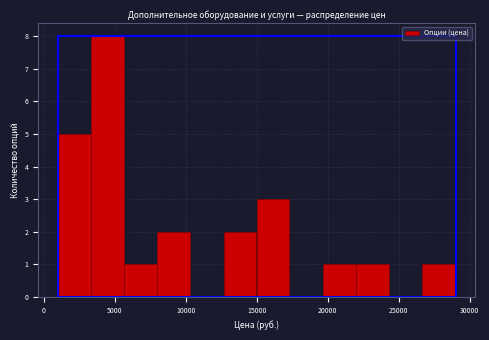

Over which range of the x-axis is the bar tallest?

3500 to 5500